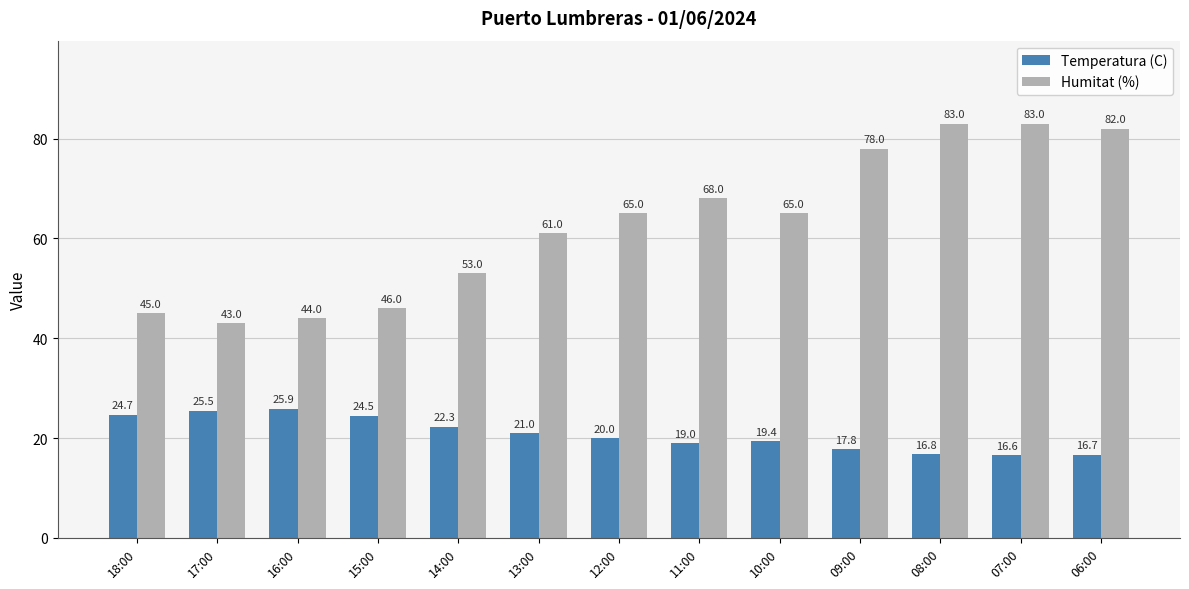

What position from the left is 09:00?

10